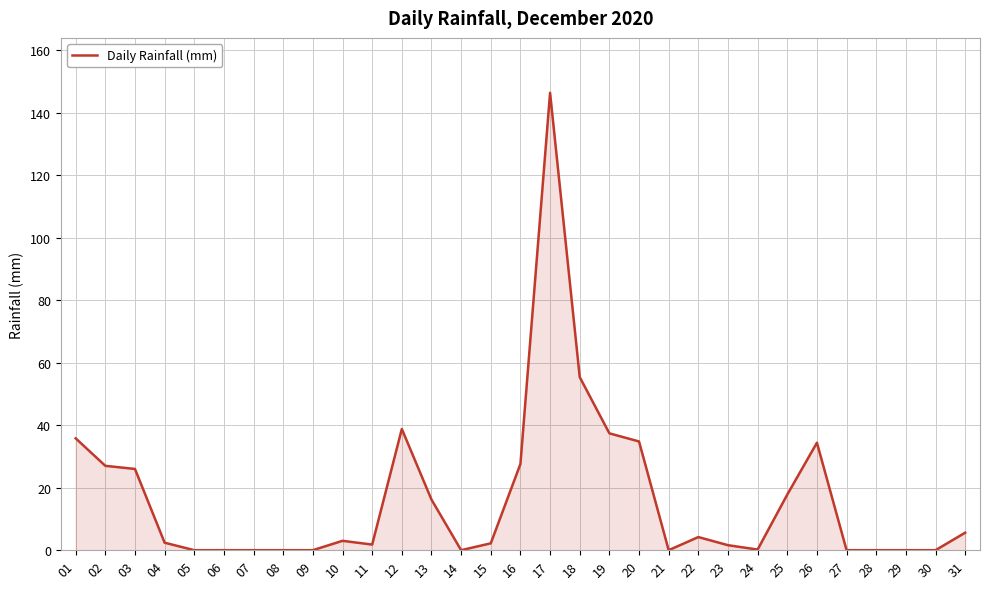

Approximately how many times larger is the value at 17 compared to 25?

8.2